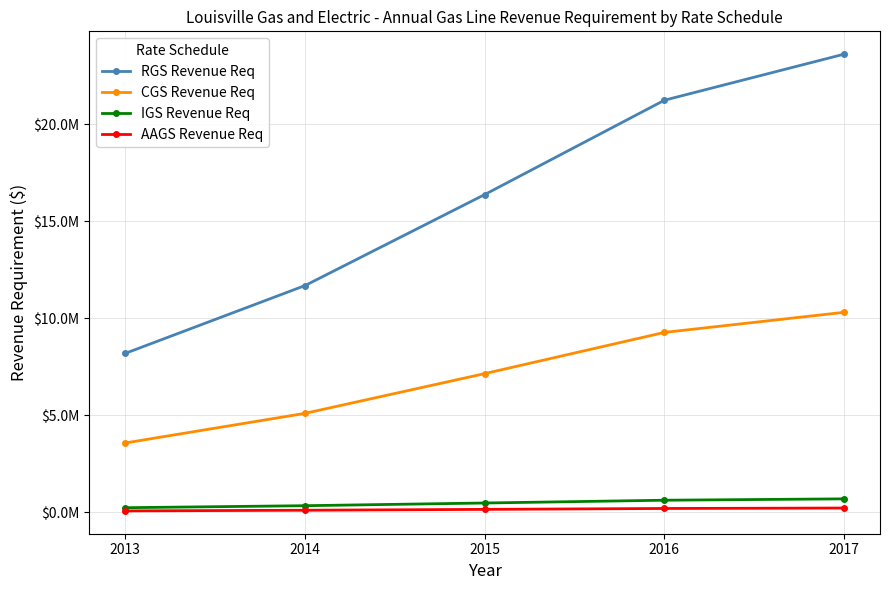

Does the chart have visible grid lines?

Yes